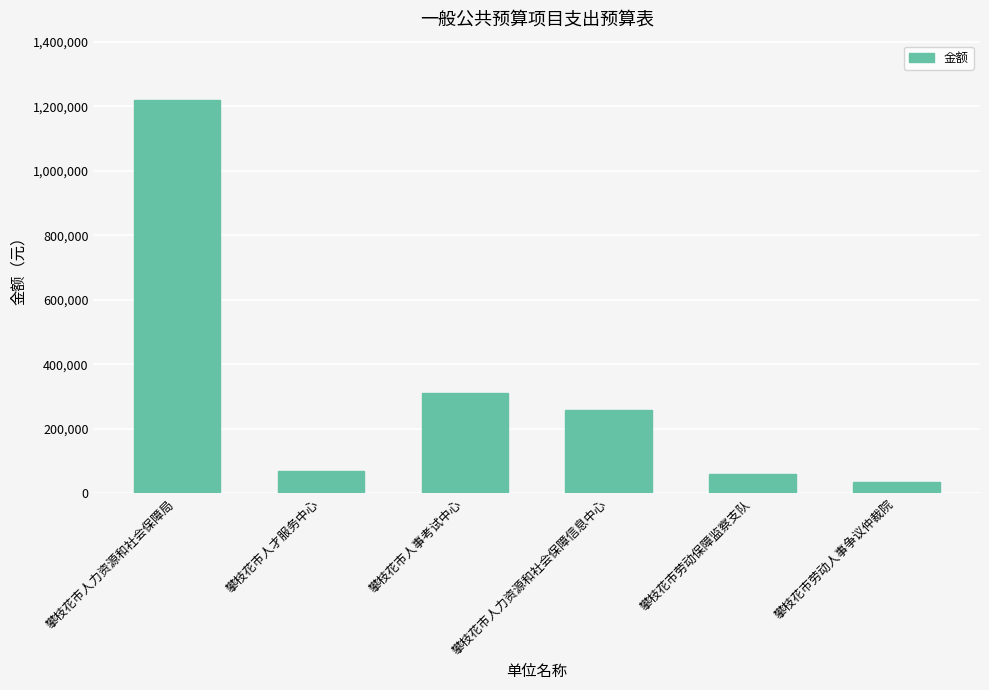

True or false: the data shows 311000.0 at 攀枝花市人事考试中心.

True